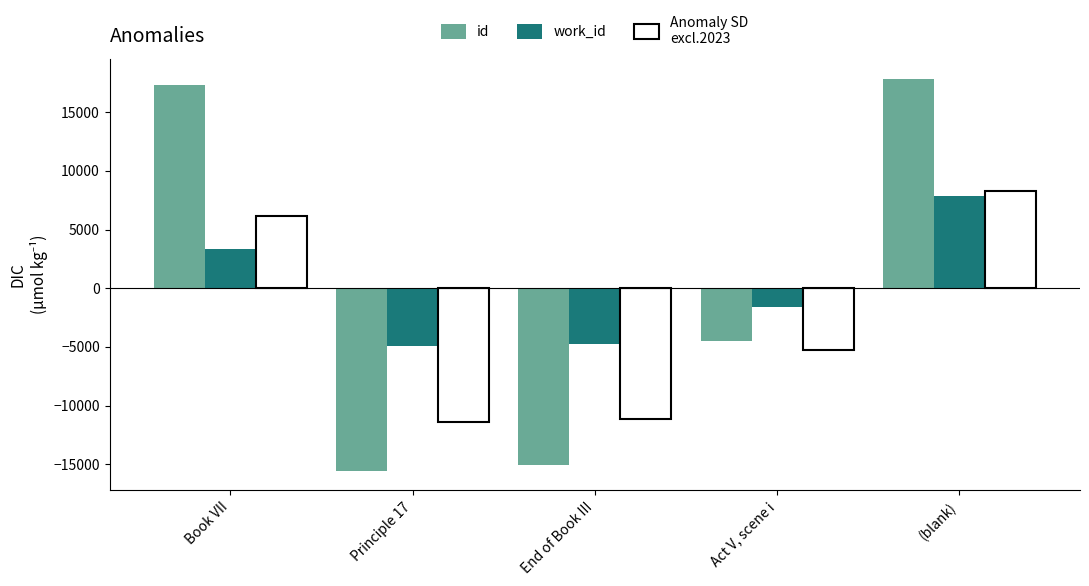

What is the total value across all series at Book VII?

26849.2